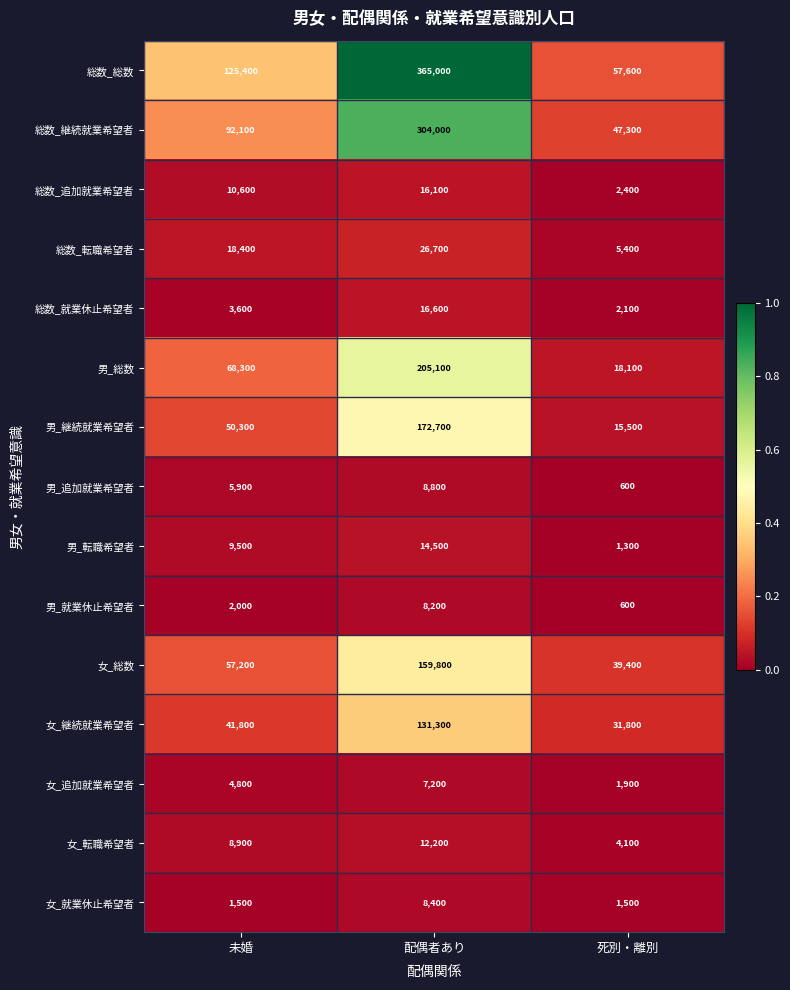

Where is 総数_就業休止希望者 nearest to the value 9350?

未婚